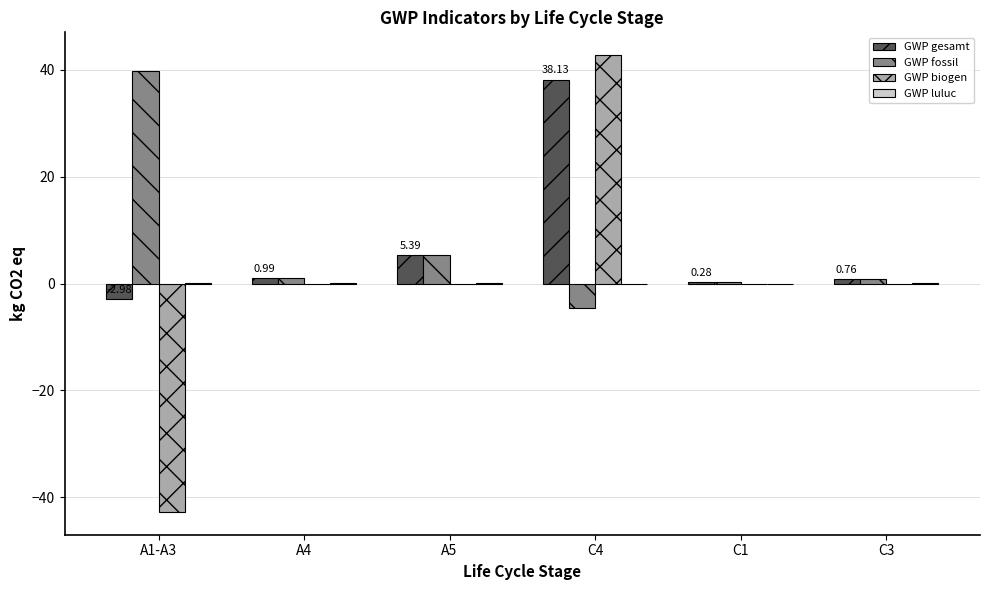

Is the value of GWP gesamt at A1-A3 greater than the value of GWP fossil at C1?

No